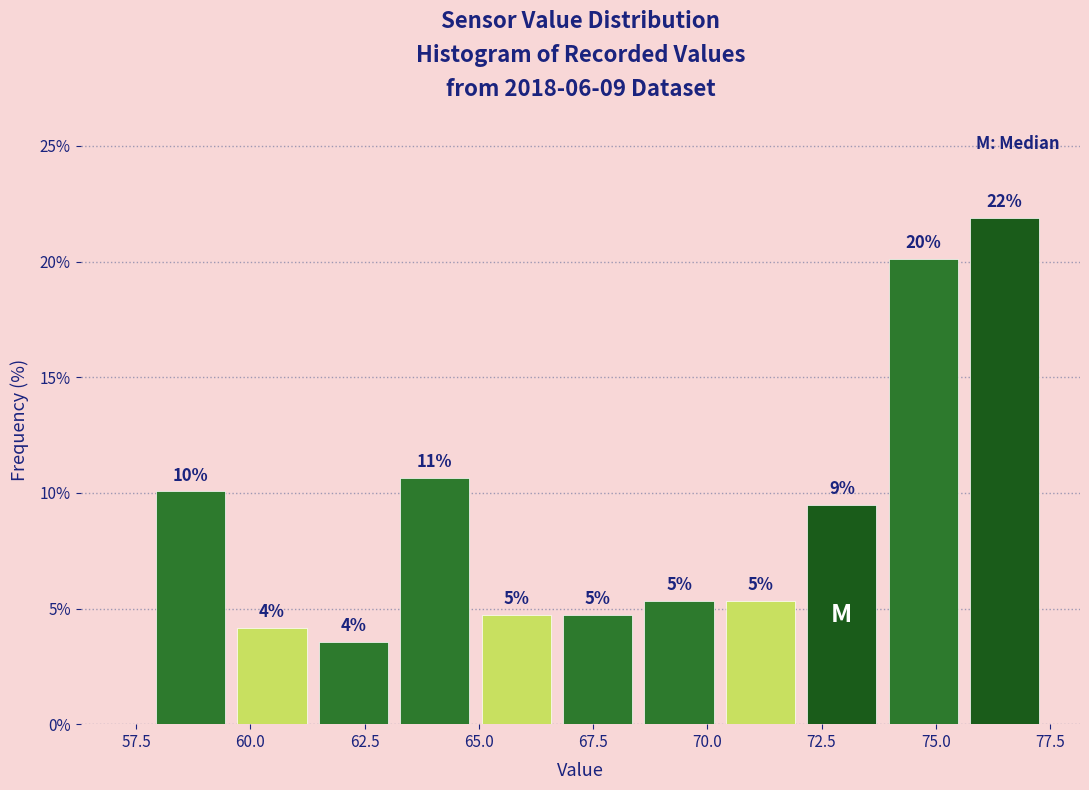

Read against the x-axis, roughly where is the centre of the tallest bar?

76.5